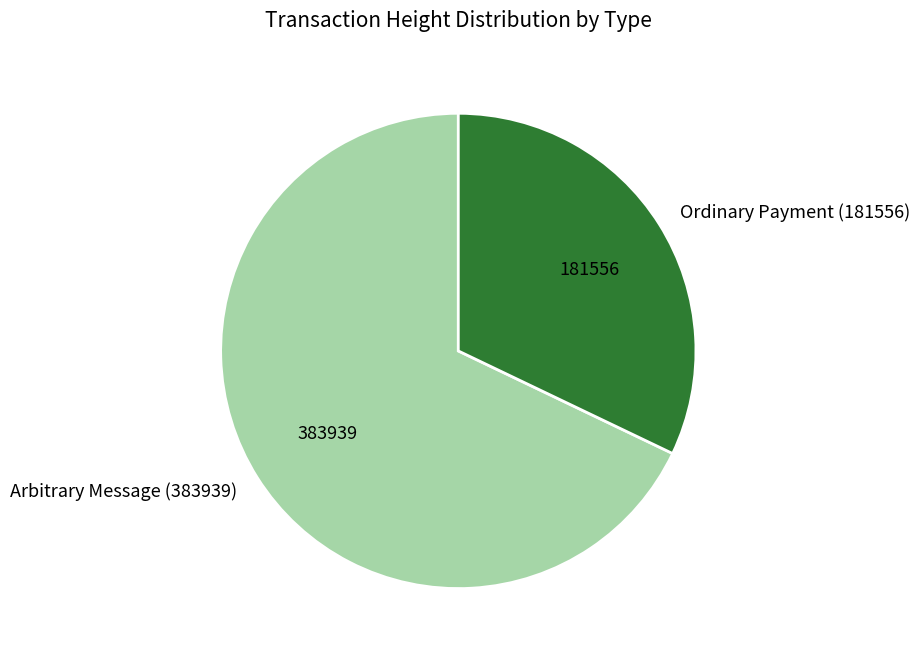

What is the ratio of the value at Arbitrary Message (383939) to the value at Ordinary Payment (181556)?

2.1